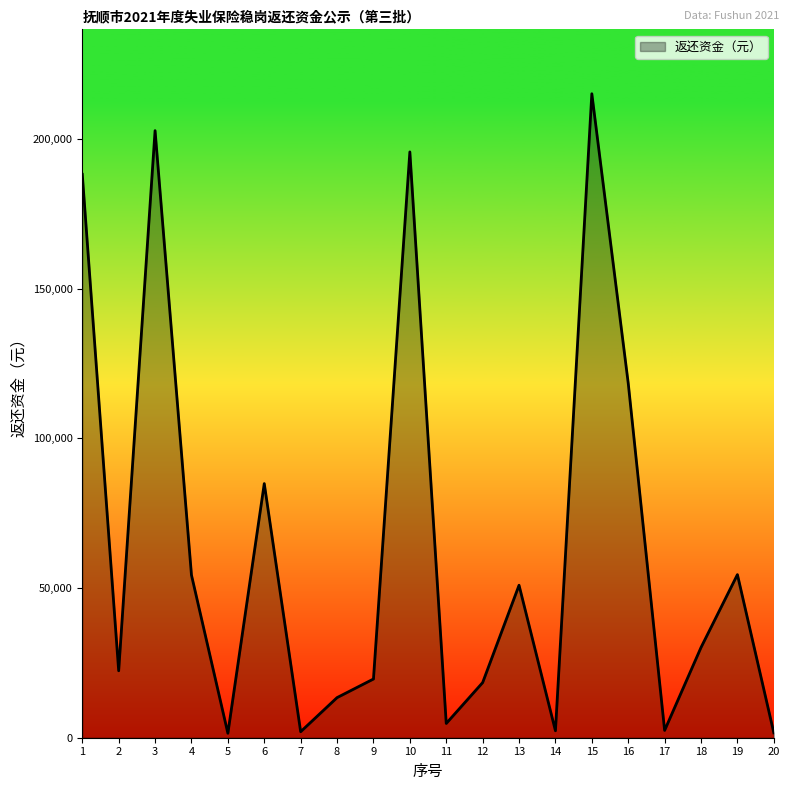

What is the difference between the second highest and second lowest values?

201144